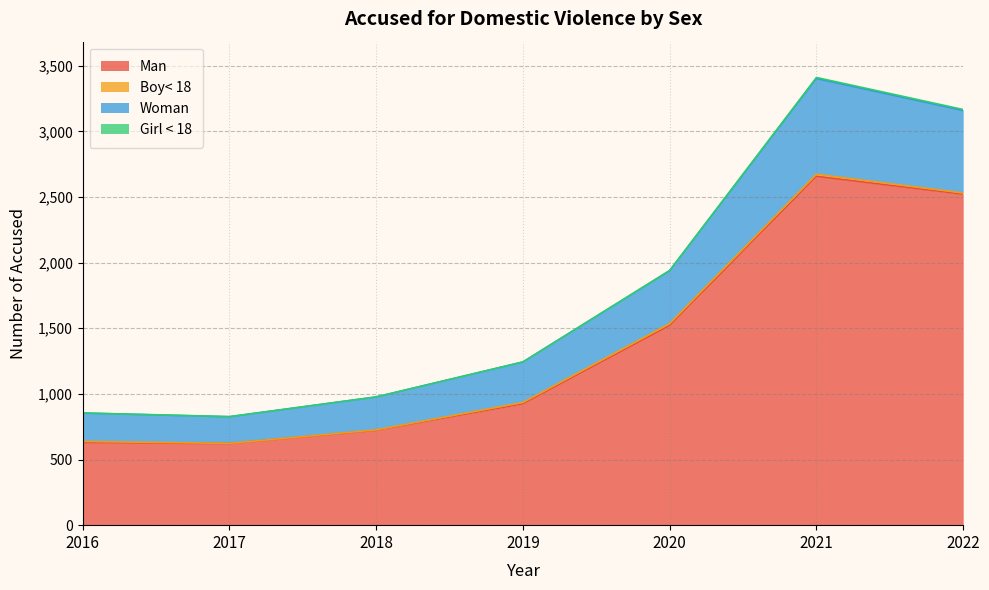

Is it true that Man equals 2522 at 2022?

True